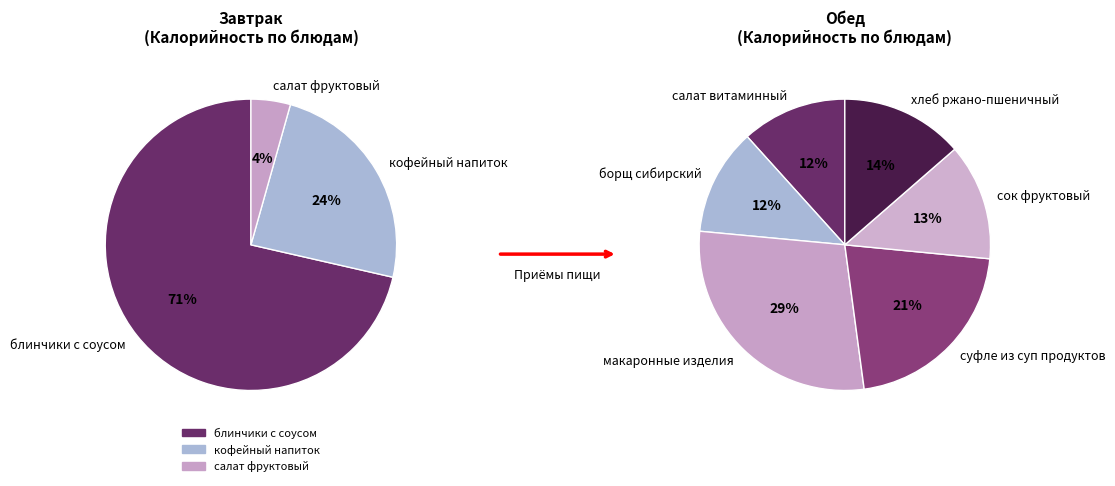

What is the change in value from блинчики с соусом to борщ сибирский?

-338.1